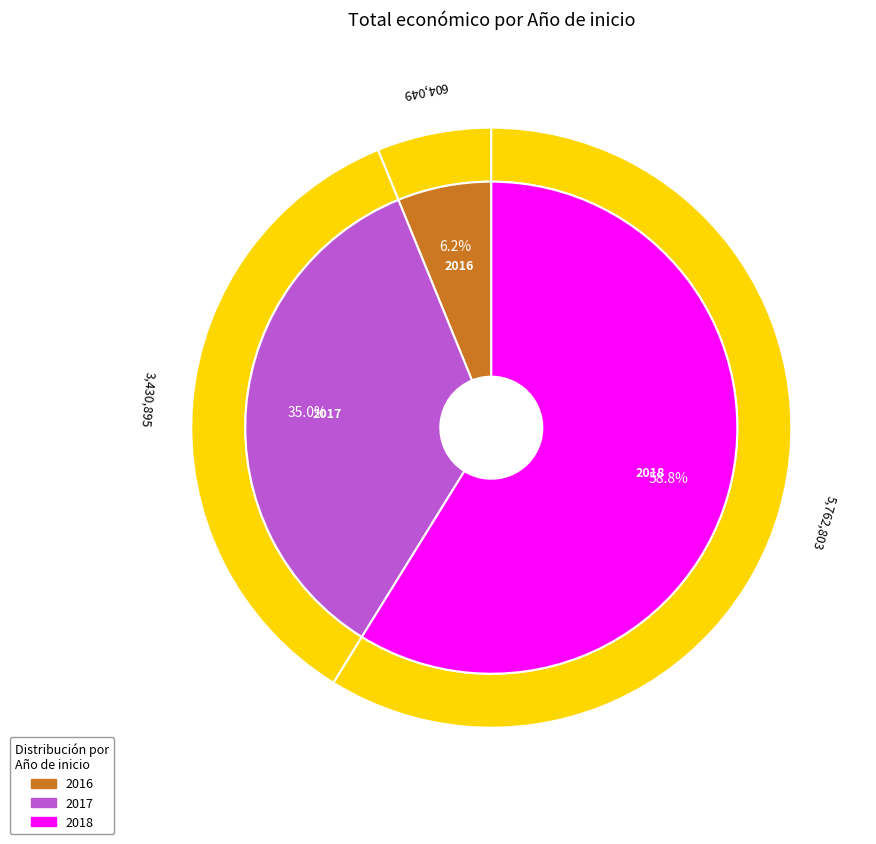

Is the sum of 2016 and 13 greater than half?

Yes